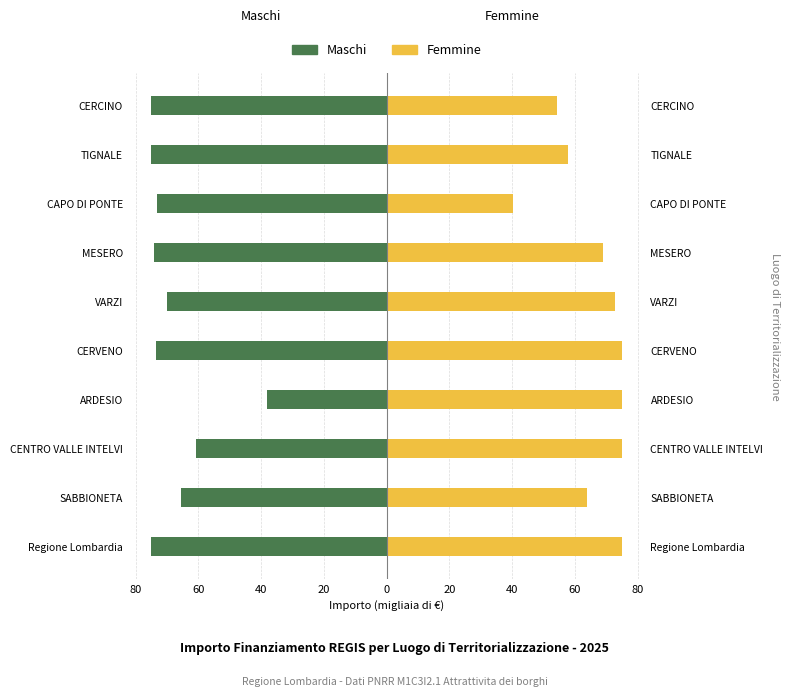

What is the difference between the second highest and minimum values in the Femmine series?

34.8